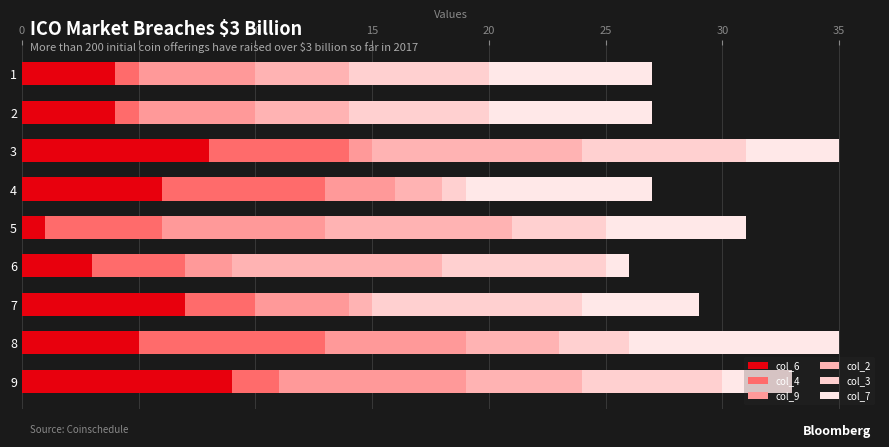

What is the difference between the second highest and second lowest values in the col_7 series?

5